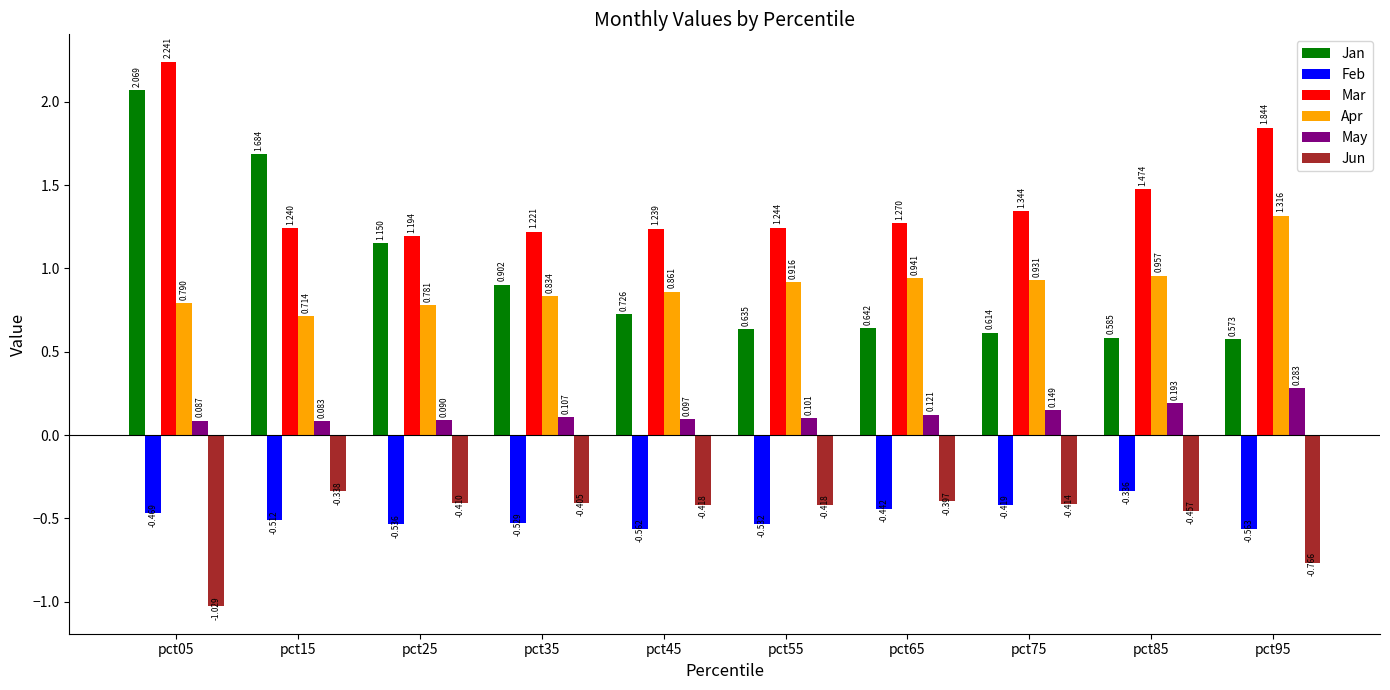

Is the value of Feb at pct45 greater than the value of Apr at pct25?

No